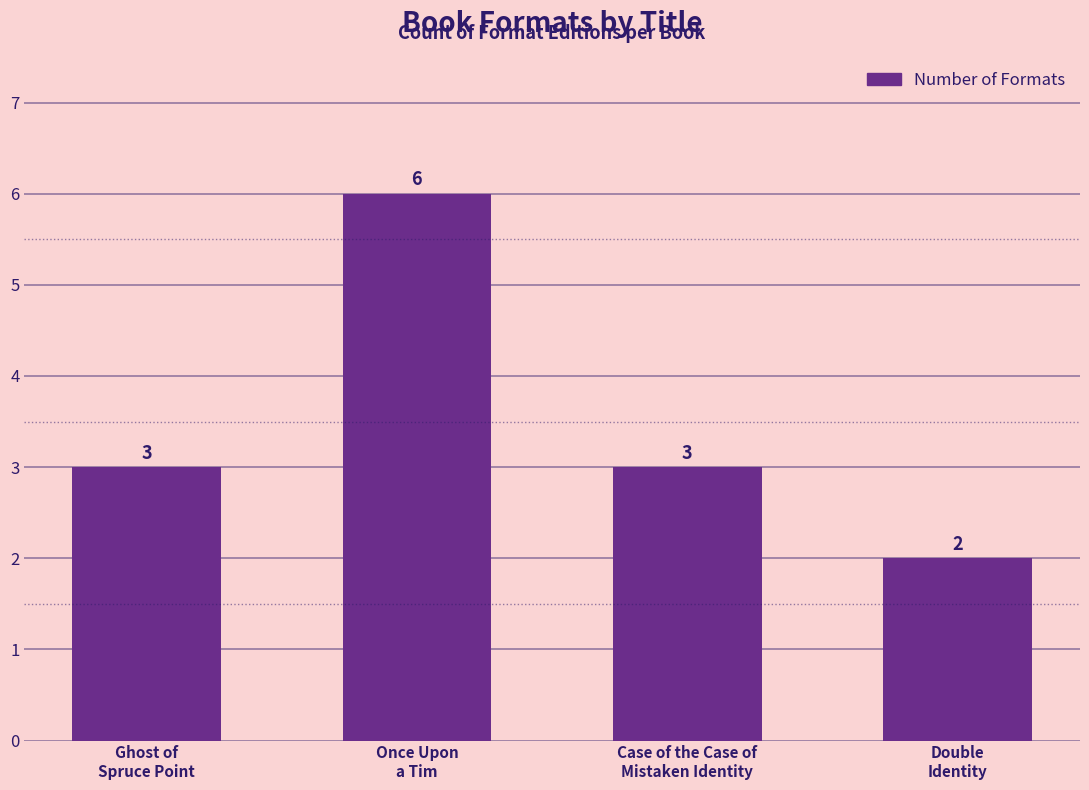

Which label corresponds to the largest value in the chart?

Once Upon
a Tim